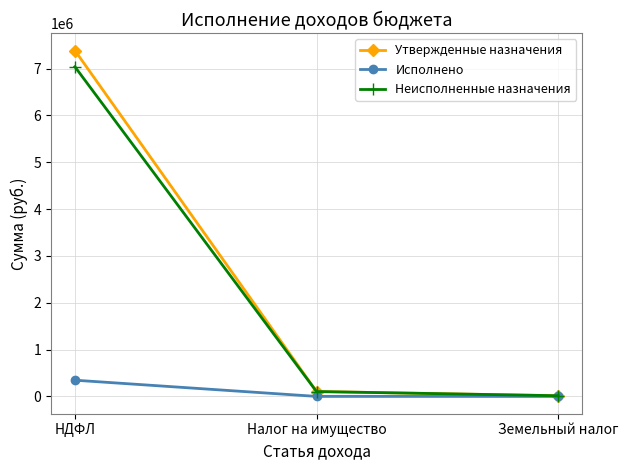

How many lines are shown in the chart?

3